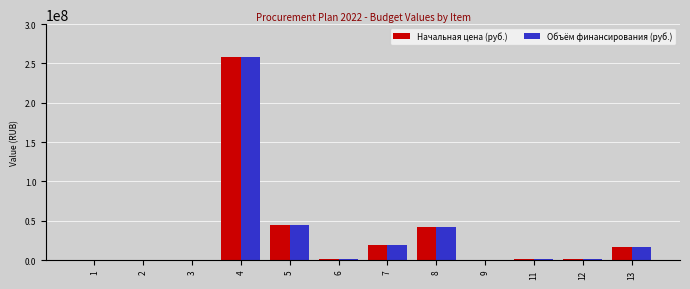

What is the sum of all Начальная цена (руб.) values?

385457399.8